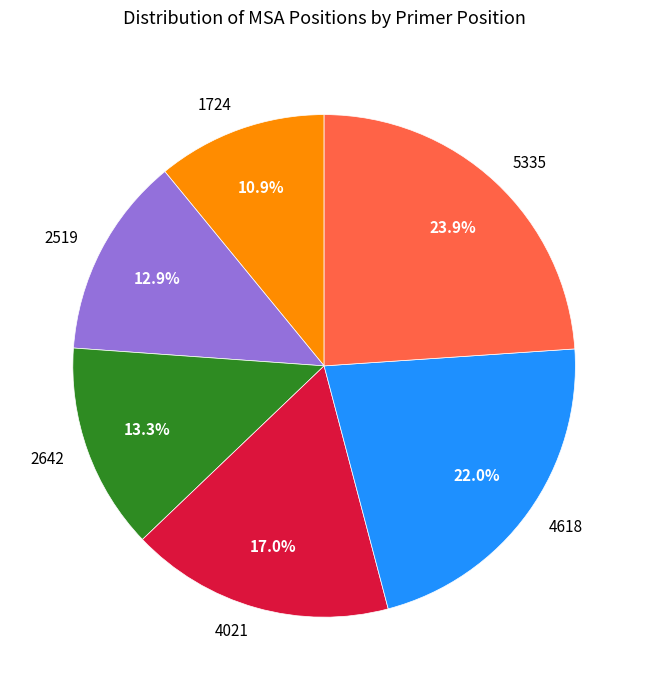

What is the largest slice in the pie chart?

5335